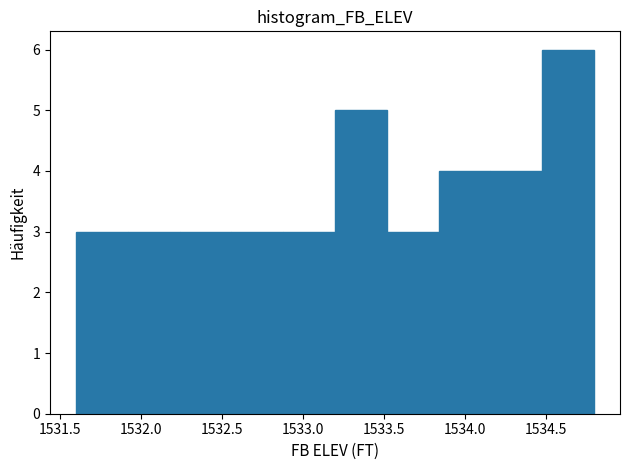

Reading left to right, transcribe this chart: for each bar, give the range it covers on the x-axis and its height. Neither the bar edges nor the heights are printed on the chart, so give them approximately, as read against the axes.

1531.60 to 1531.92: 3
1531.92 to 1532.24: 3
1532.24 to 1532.56: 3
1532.56 to 1532.88: 3
1532.88 to 1533.20: 3
1533.20 to 1533.52: 5
1533.52 to 1533.84: 3
1533.84 to 1534.16: 4
1534.16 to 1534.48: 4
1534.48 to 1534.80: 6